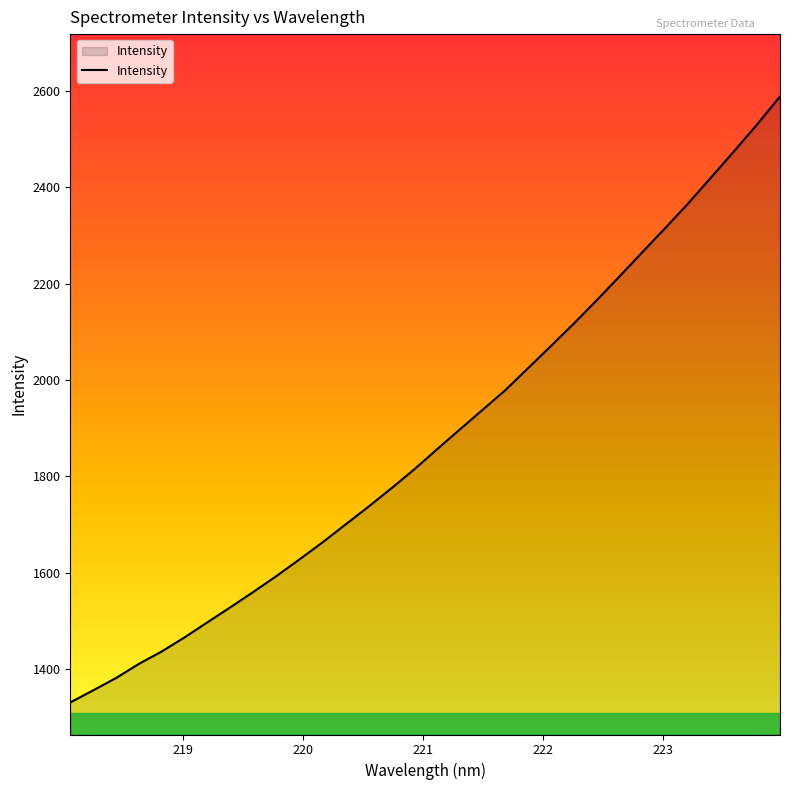

What is the difference between the maximum and minimum values?

1258.0